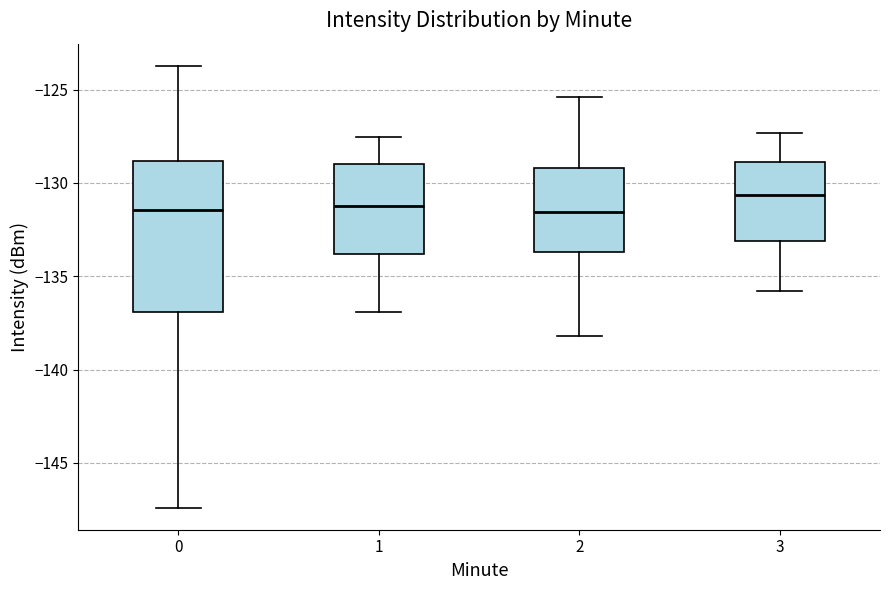

Reading left to right, transcribe this box plot: for each box, give where its median line is, the range the box spans, and where its two whiskers end, as read against the y-axis. The values are not printed on the chart, so give them approximately, as read against the axis.

0: median -131.5, box -137.0 to -129.0, whiskers -147.5 to -123.5
1: median -131.0, box -134.0 to -129.0, whiskers -137.0 to -127.5
2: median -131.5, box -133.5 to -129.0, whiskers -138.0 to -125.5
3: median -130.5, box -133.0 to -129.0, whiskers -136.0 to -127.5